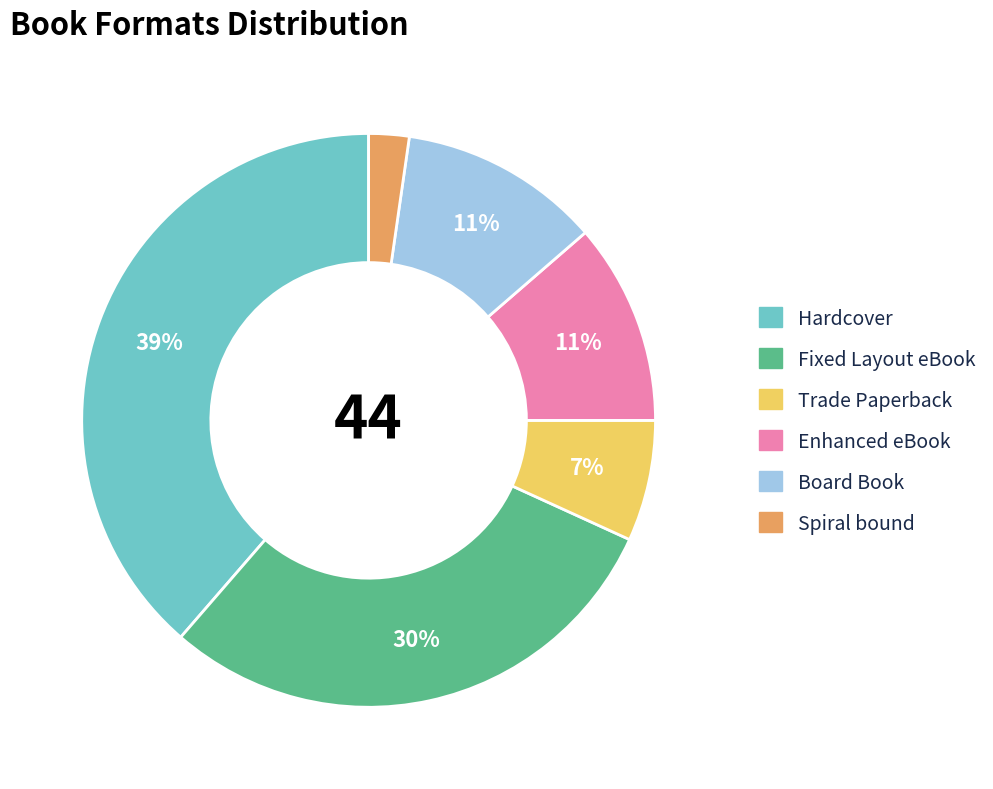

How many slices are in this pie chart?

6